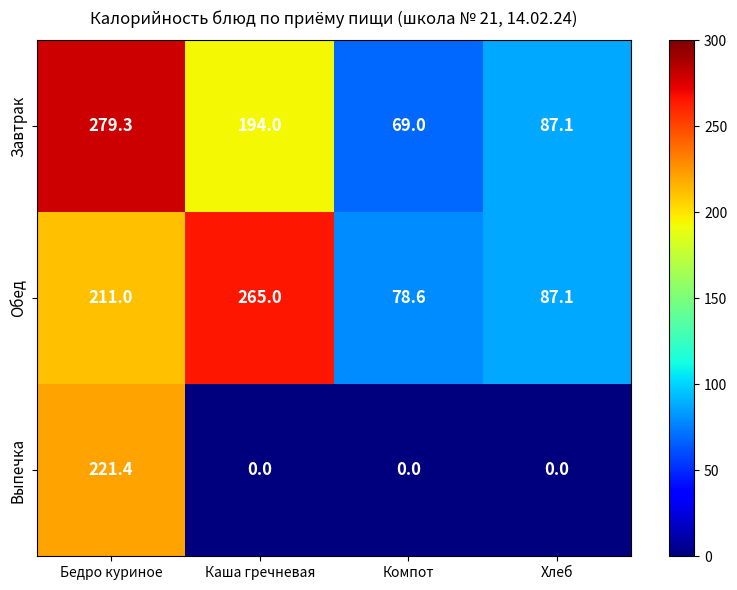

What is the maximum value for Выпечка?

221.4